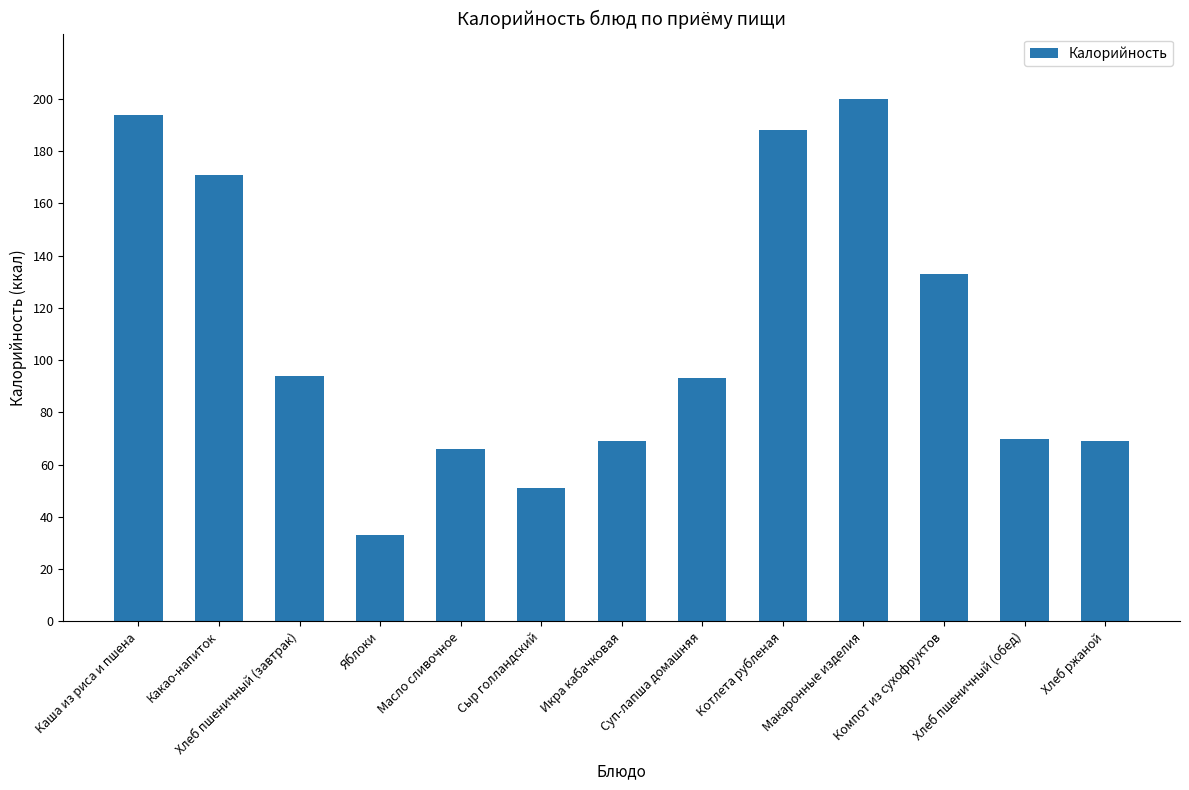

What is the value of the 12th bar from the left?

70